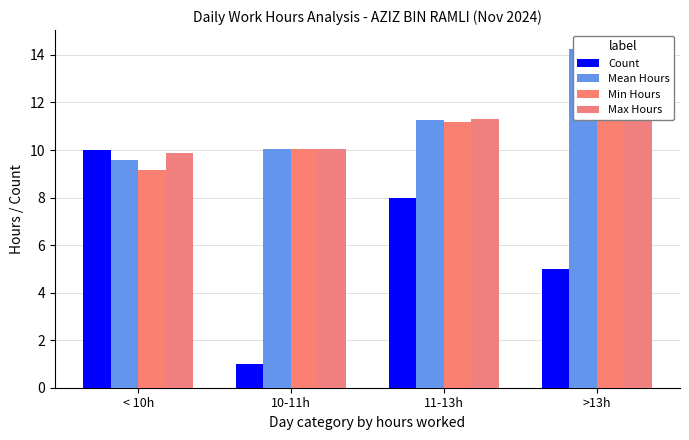

At which label does Count first exceed 8?

< 10h